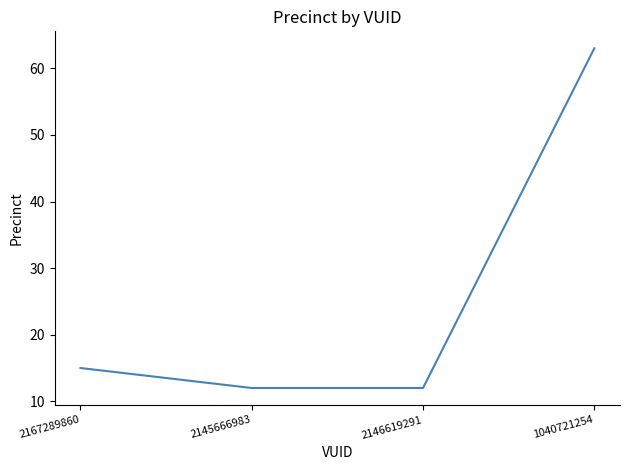

Is it true that the value at 1040721254 is 63?

True